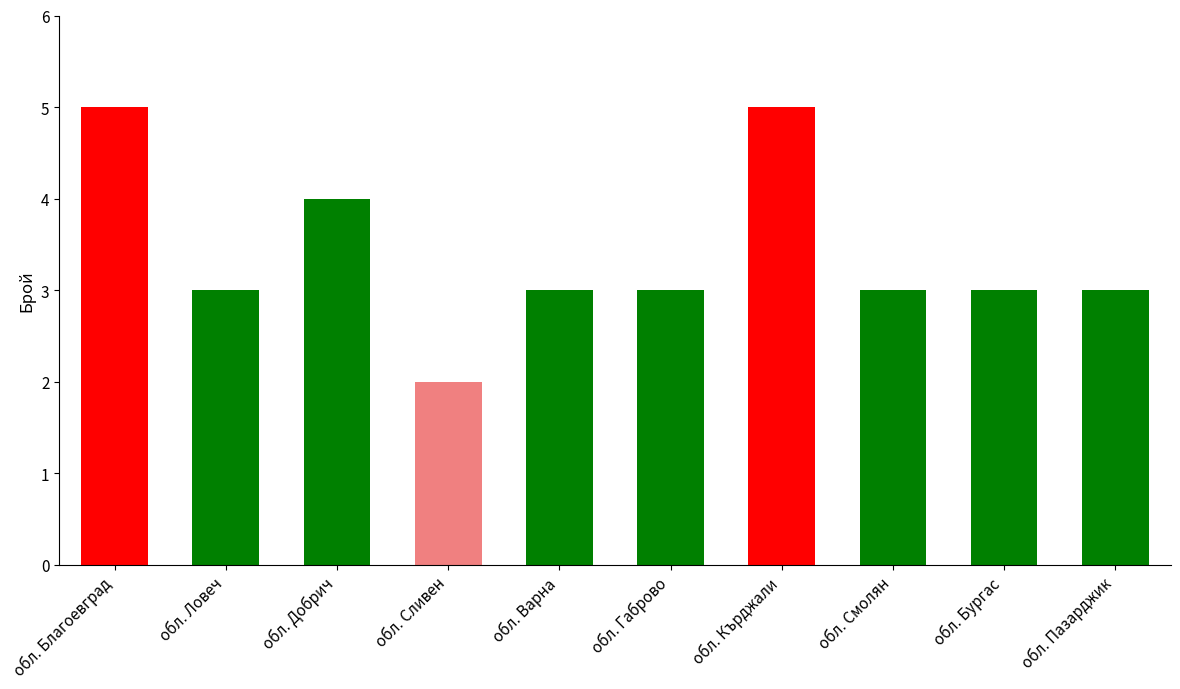

Reading left to right, transcribe all the data shown in this chart.

5	3	4	2	3	3	5	3	3	3